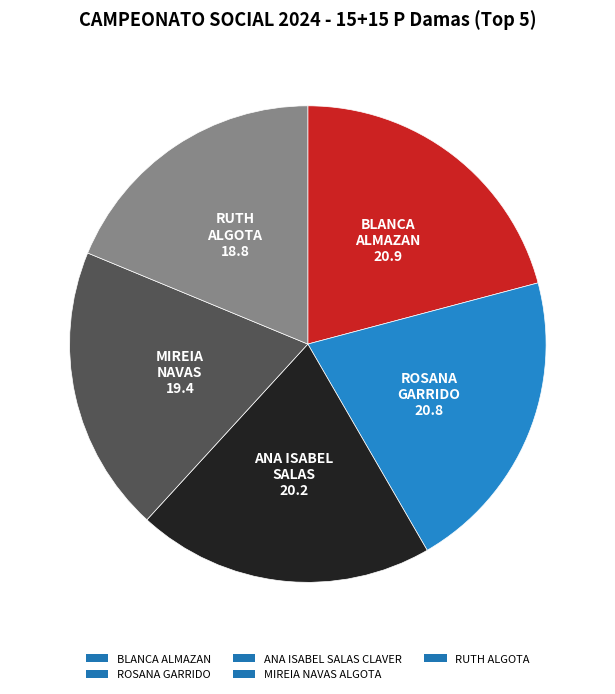

Is it true that RUTH ALGOTA is 19% of the pie?

True